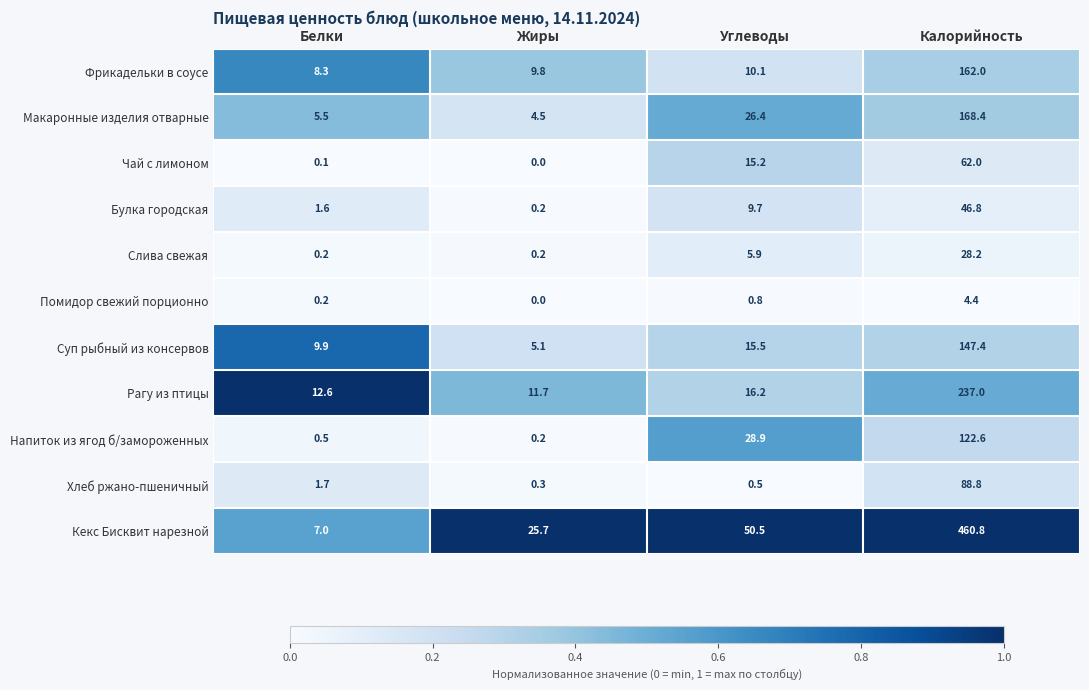

What is the total value across all series at Углеводы?

179.7